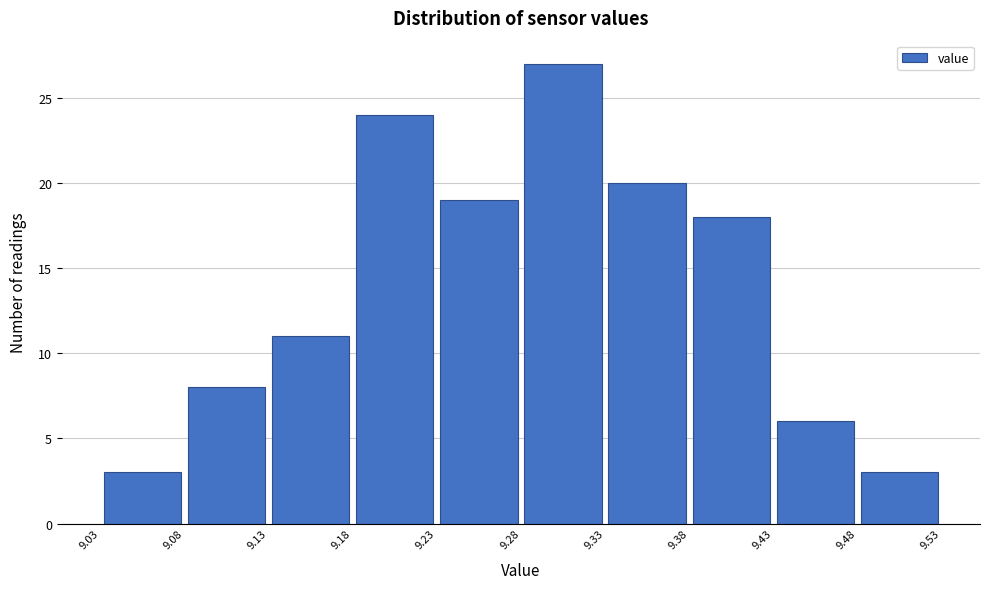

Reading left to right, list every bar in this chart as the range it spans on the x-axis followed by its height. The values are not printed on the chart, so give them approximately, as read against the axis.

9.03 to 9.08: 3
9.08 to 9.13: 8
9.13 to 9.18: 11
9.18 to 9.23: 24
9.23 to 9.28: 19
9.28 to 9.33: 27
9.33 to 9.38: 20
9.38 to 9.43: 18
9.43 to 9.48: 6
9.48 to 9.53: 3